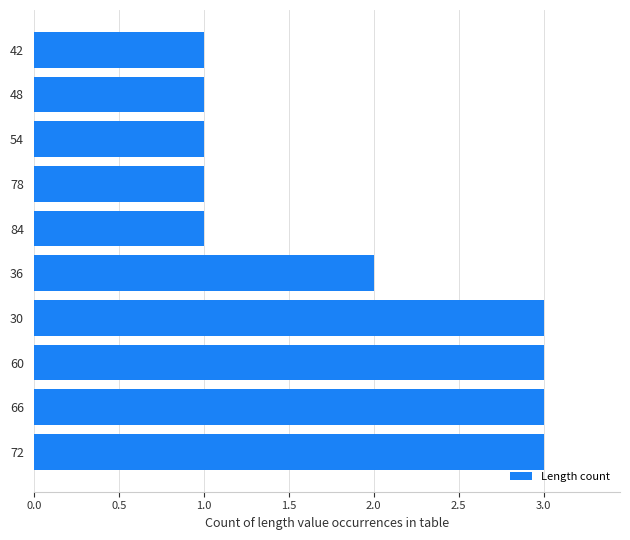

Which has a higher value, 72 or 54?

72